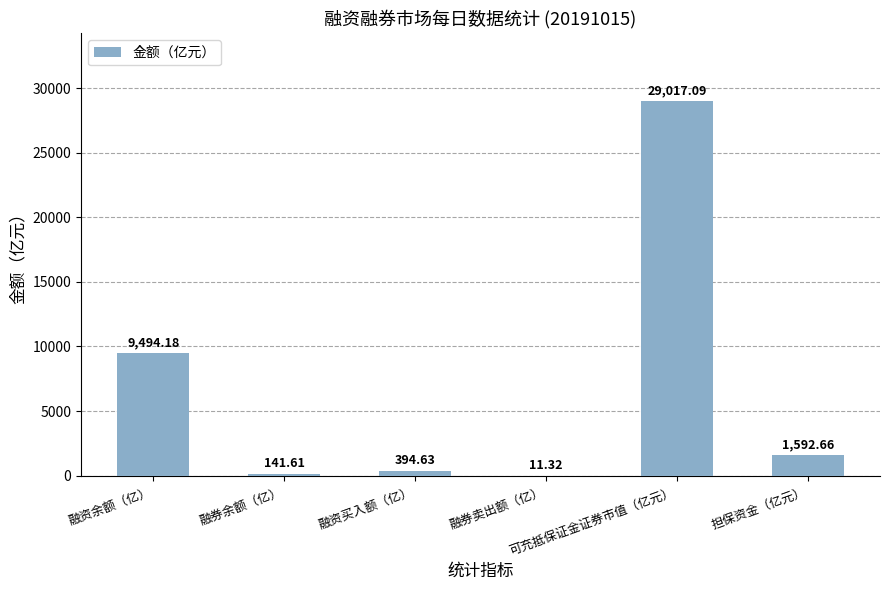

The chart shows a value of 9494.2 at 融资余额（亿）. True or false?

True